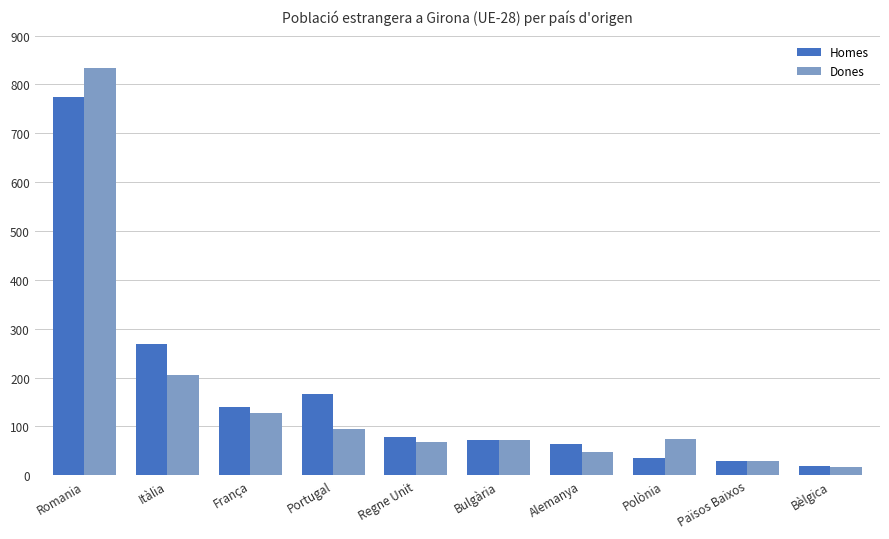

How many distinct data groups are displayed?

2